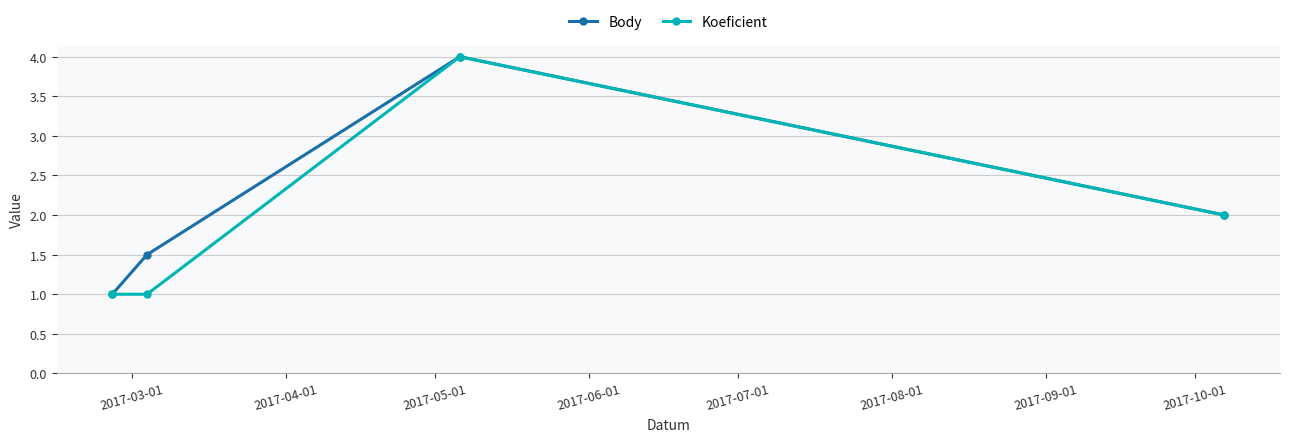

What is the minimum value shown in the chart?

1.0